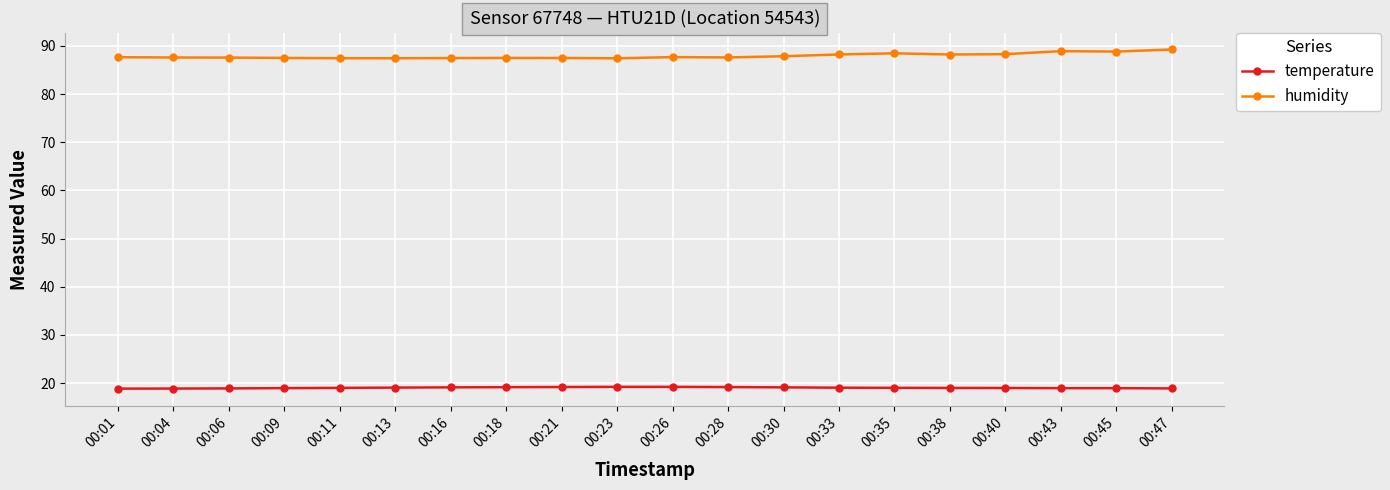

True or false: humidity has more than 0 interior local peaks.

True